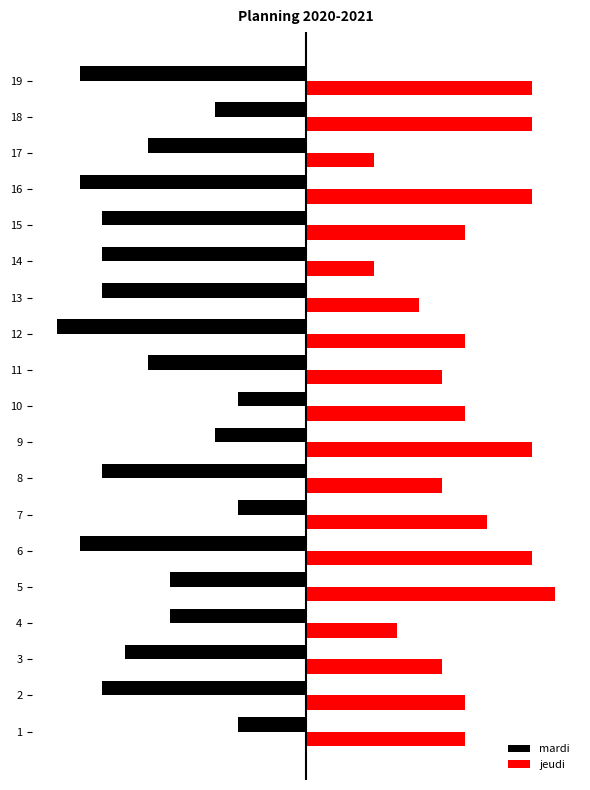

Is the value of jeudi at 3 greater than the value of mardi at 15?

Yes